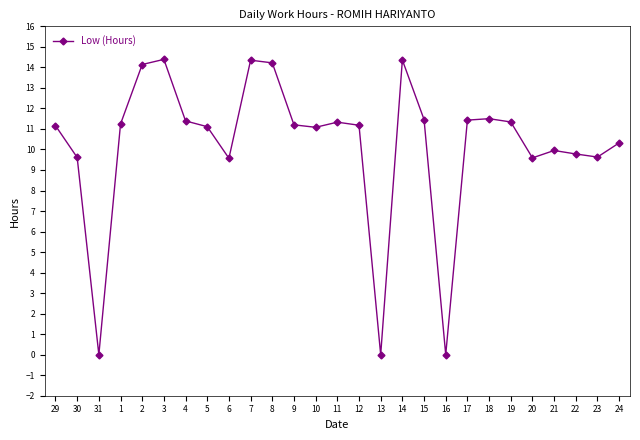

What position from the left is 29?

1